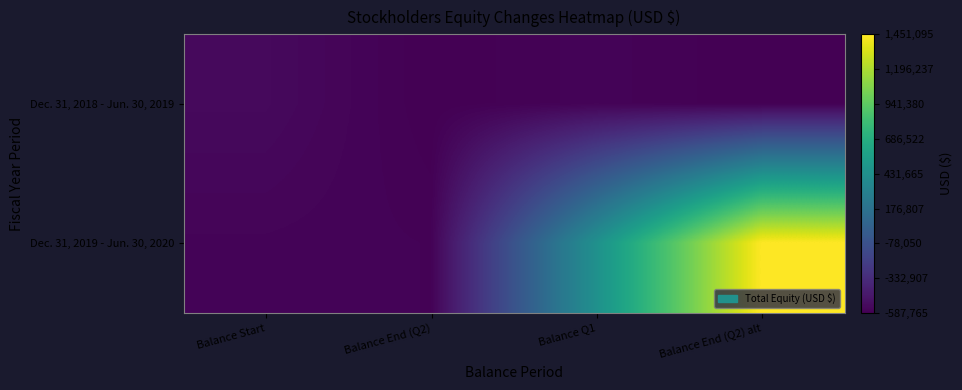

Which series has the largest total across all categories?

Dec. 31, 2019 - Jun. 30, 2020